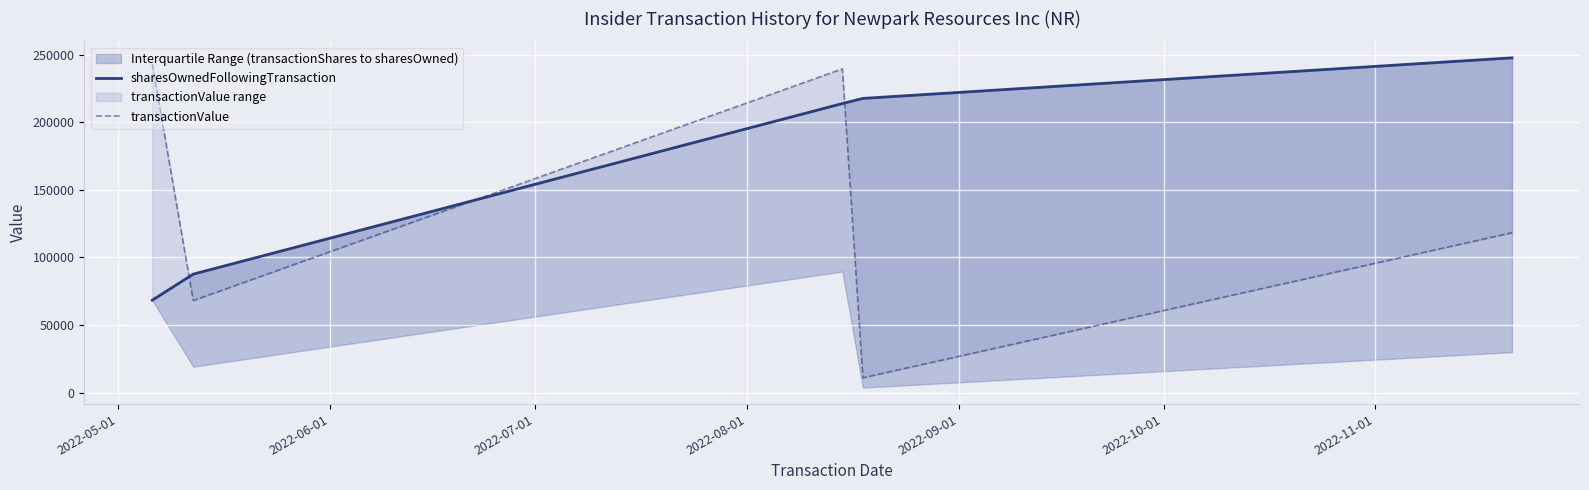

Between which two adjacent categories do transactionValue and sharesOwnedFollowingTransaction first intersect?

2022-05-01 and 2022-06-01